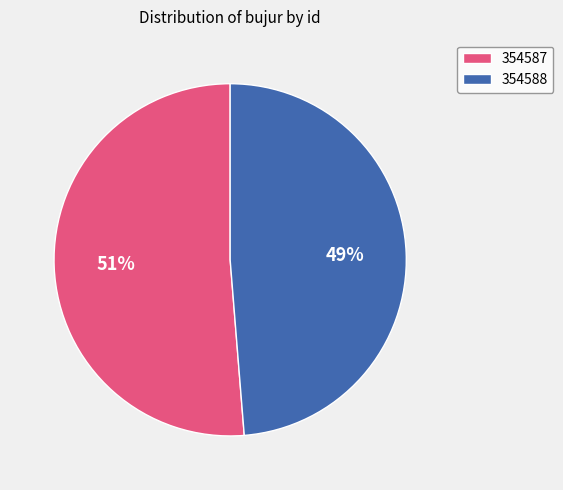

Is there a majority slice in this chart?

Yes